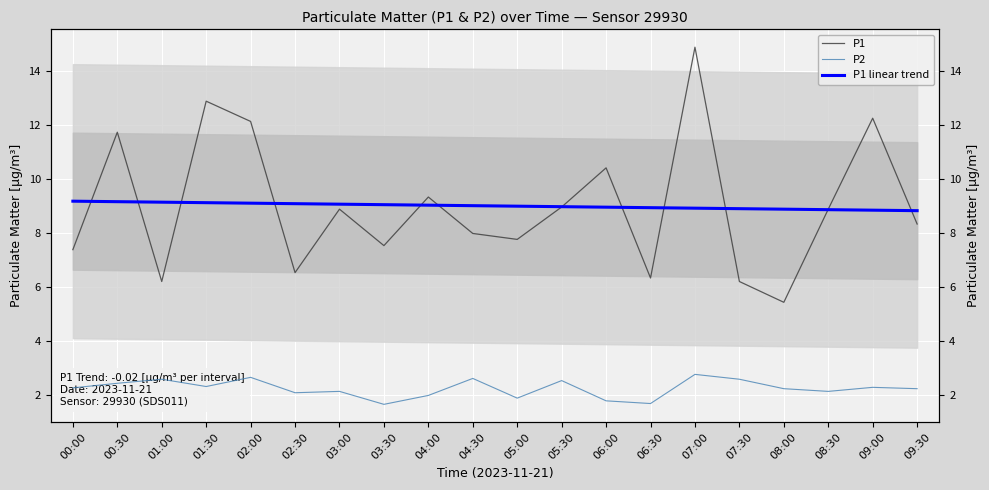

How many distinct data groups are displayed?

3